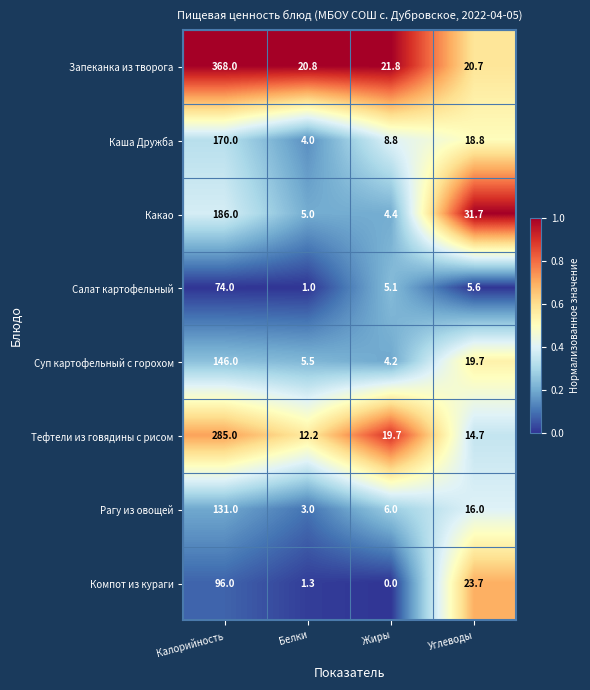

What is the sum of all Тефтели из говядины с рисом values?

331.6